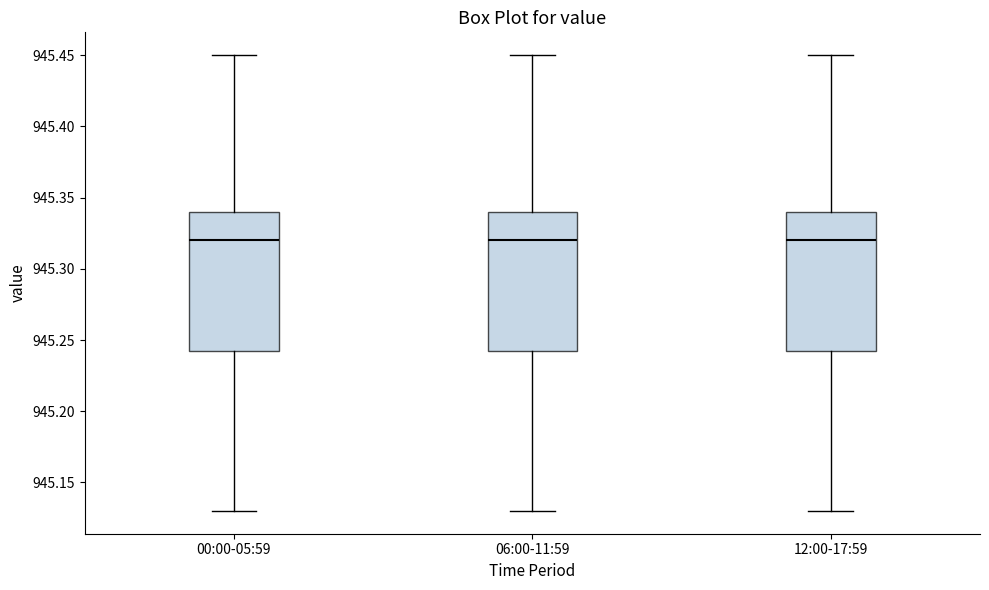

Reading left to right, transcribe this box plot: for each box, give where its median line is, the range the box spans, and where its two whiskers end, as read against the y-axis. The values are not printed on the chart, so give them approximately, as read against the axis.

00:00-05:59: median 945.320, box 945.245 to 945.340, whiskers 945.130 to 945.450
06:00-11:59: median 945.320, box 945.245 to 945.340, whiskers 945.130 to 945.450
12:00-17:59: median 945.320, box 945.245 to 945.340, whiskers 945.130 to 945.450